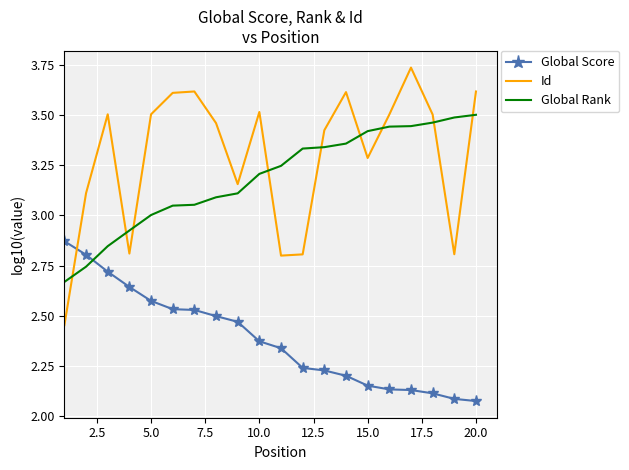

Which series has the largest range (max minus min)?

Id